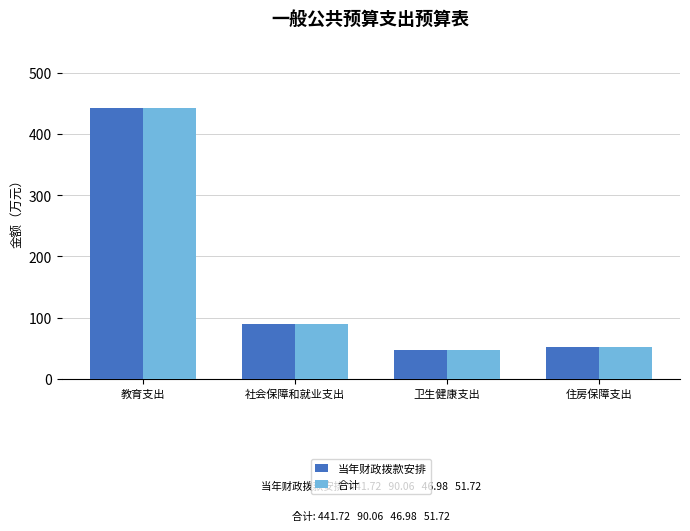

True or false: 合计 has a value of 51.7 at 住房保障支出.

True